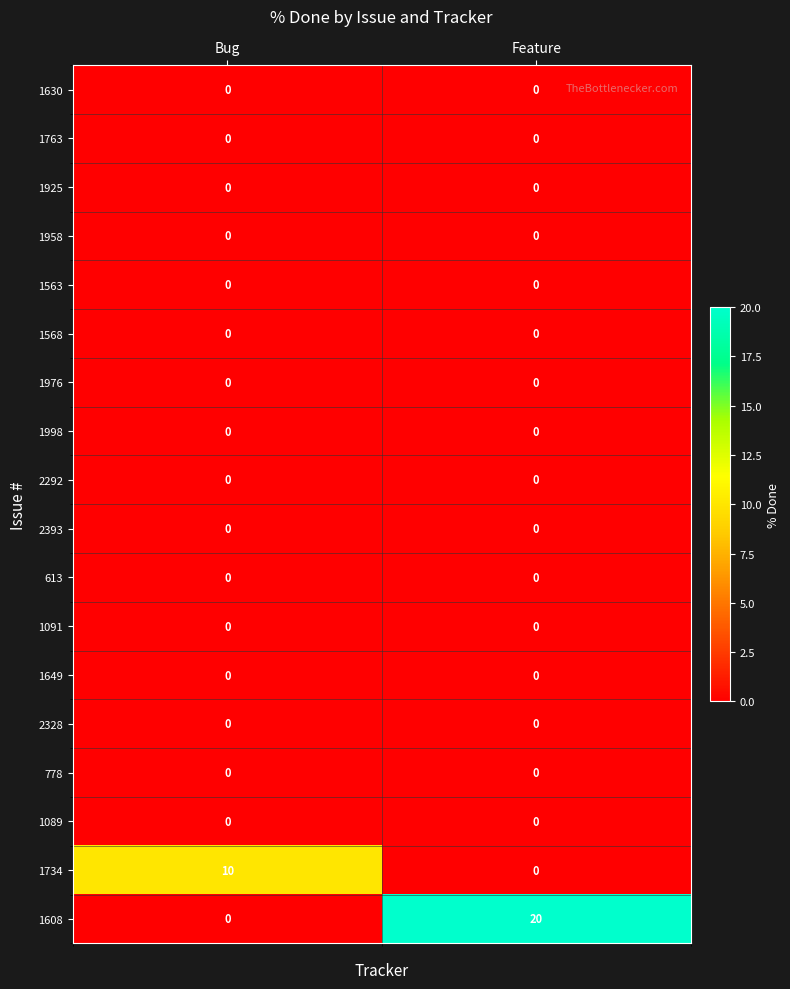

What is the average value of the 1734 series?

5